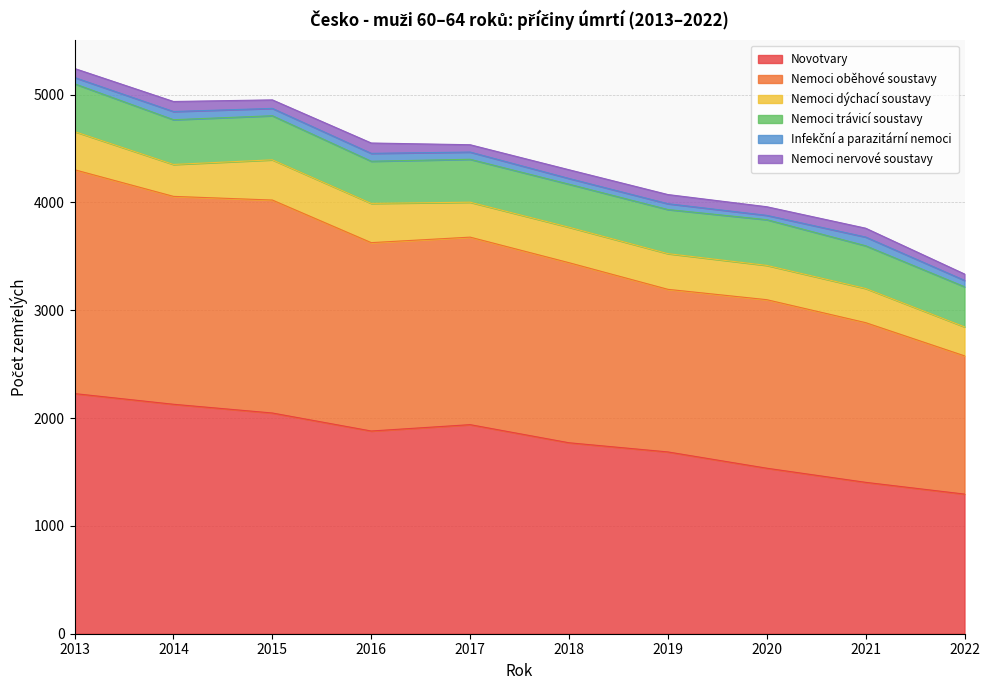

How many data points in Nemoci oběhové soustavy are less than 1739?

5